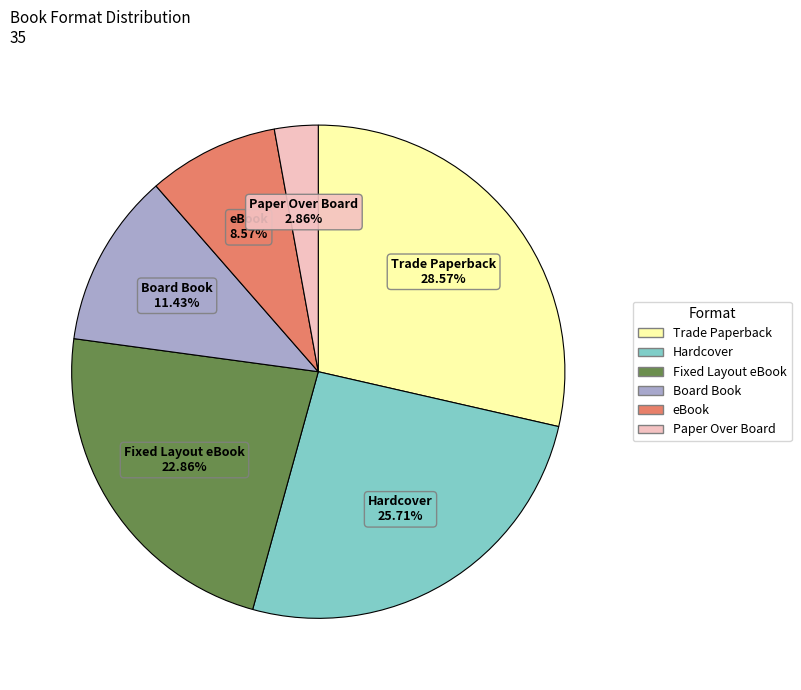

Approximately how many times larger is the value at Hardcover compared to Board Book?

2.2